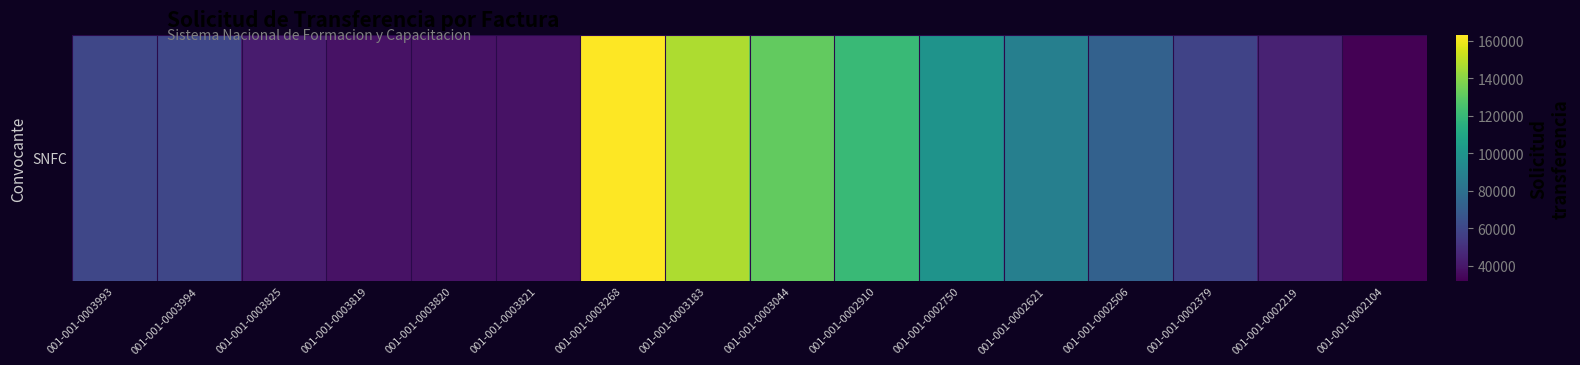

What is the approximate value at 001-001-0002621?

88584